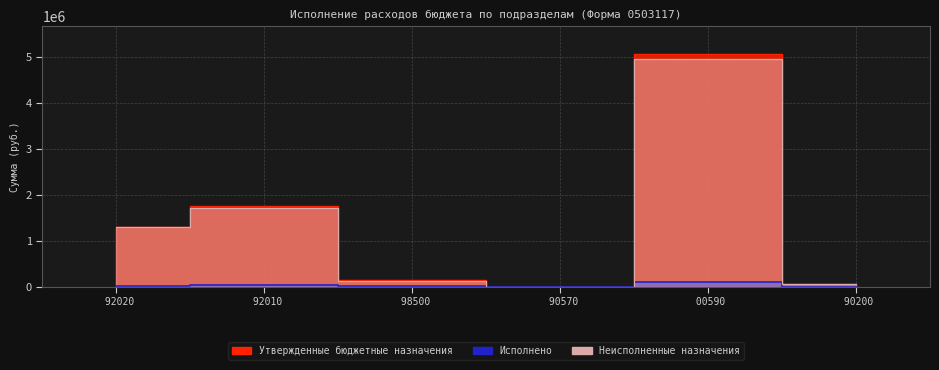

What position from the right is 92010?

5